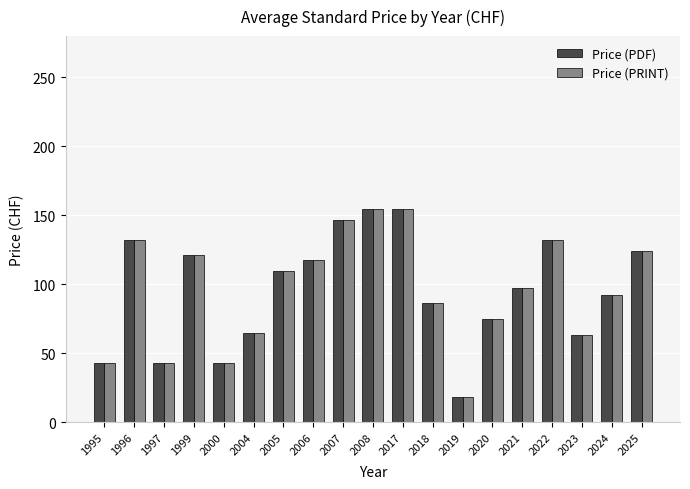

Is the value of Price (PDF) at 1995 greater than the value of Price (PRINT) at 2022?

No